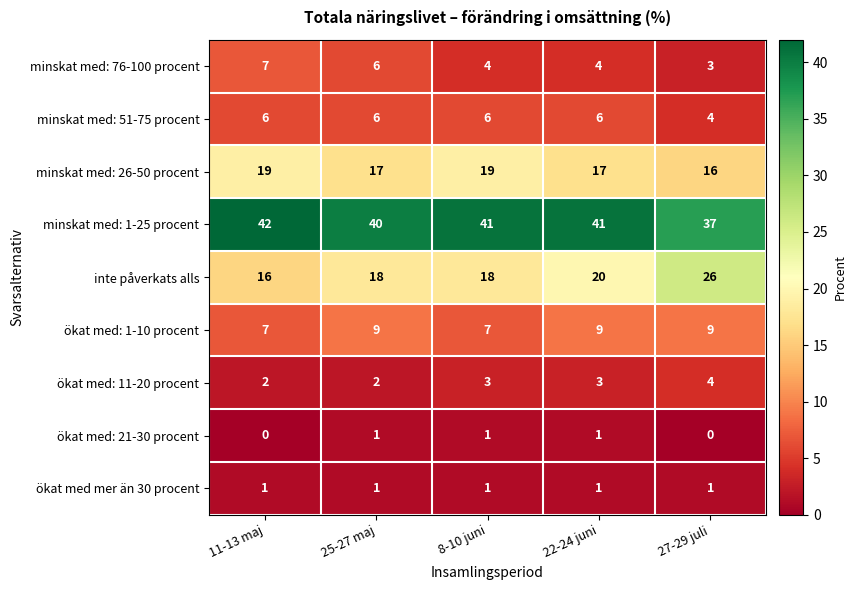

The value of minskat med: 76-100 procent at 25-27 maj is 2. True or false?

False